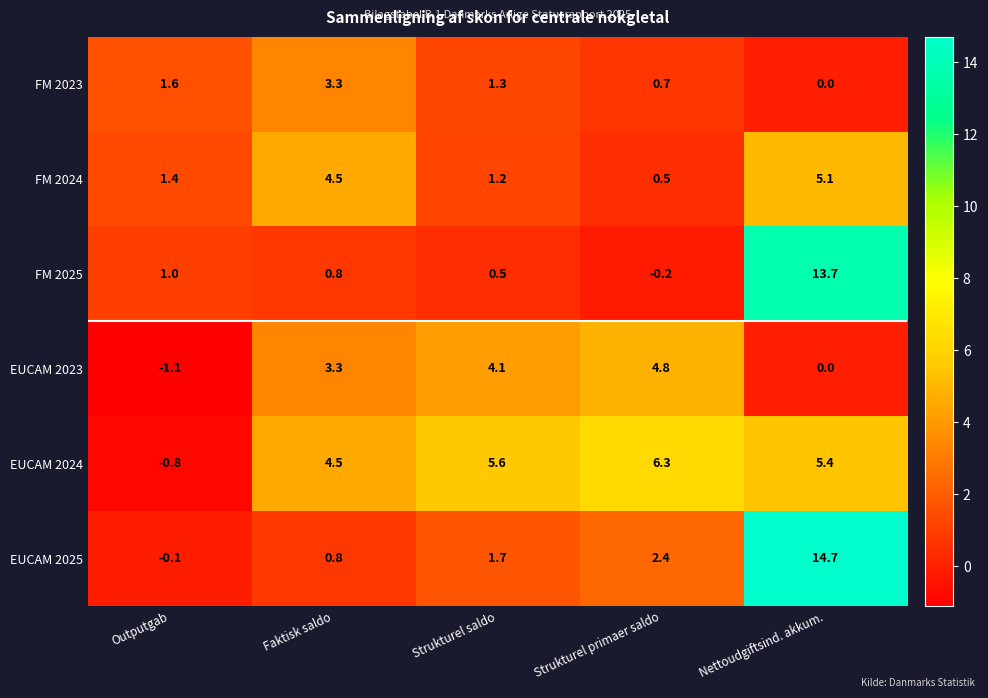

Which series changed the most between Faktisk saldo and Strukturel saldo?

FM 2024